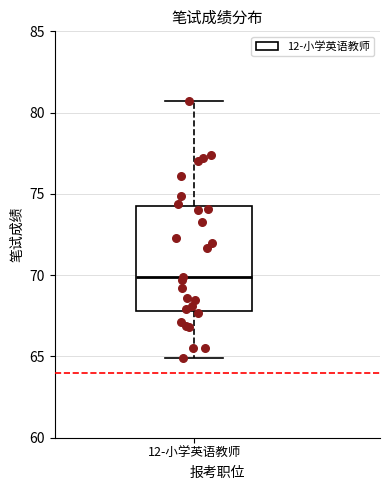

Read this box plot against the y-axis: the position of the median line, the range covered by the box, and the ends of both whiskers. The values are not printed on the chart, so give them approximately, as read against the axis.

median 70.0, box 68.0 to 74.5, whiskers 65.0 to 80.5